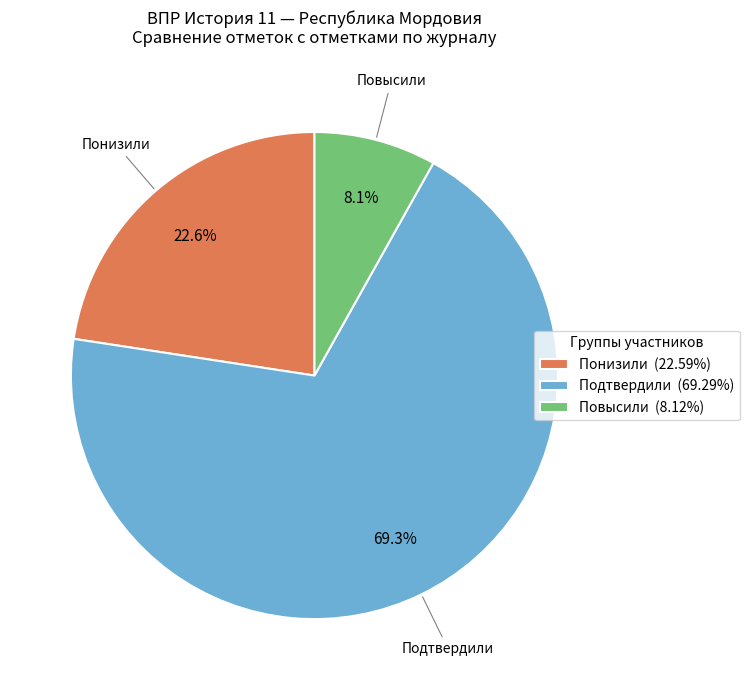

To the nearest percent, what is the difference between the largest and smallest slice percentages?

61%